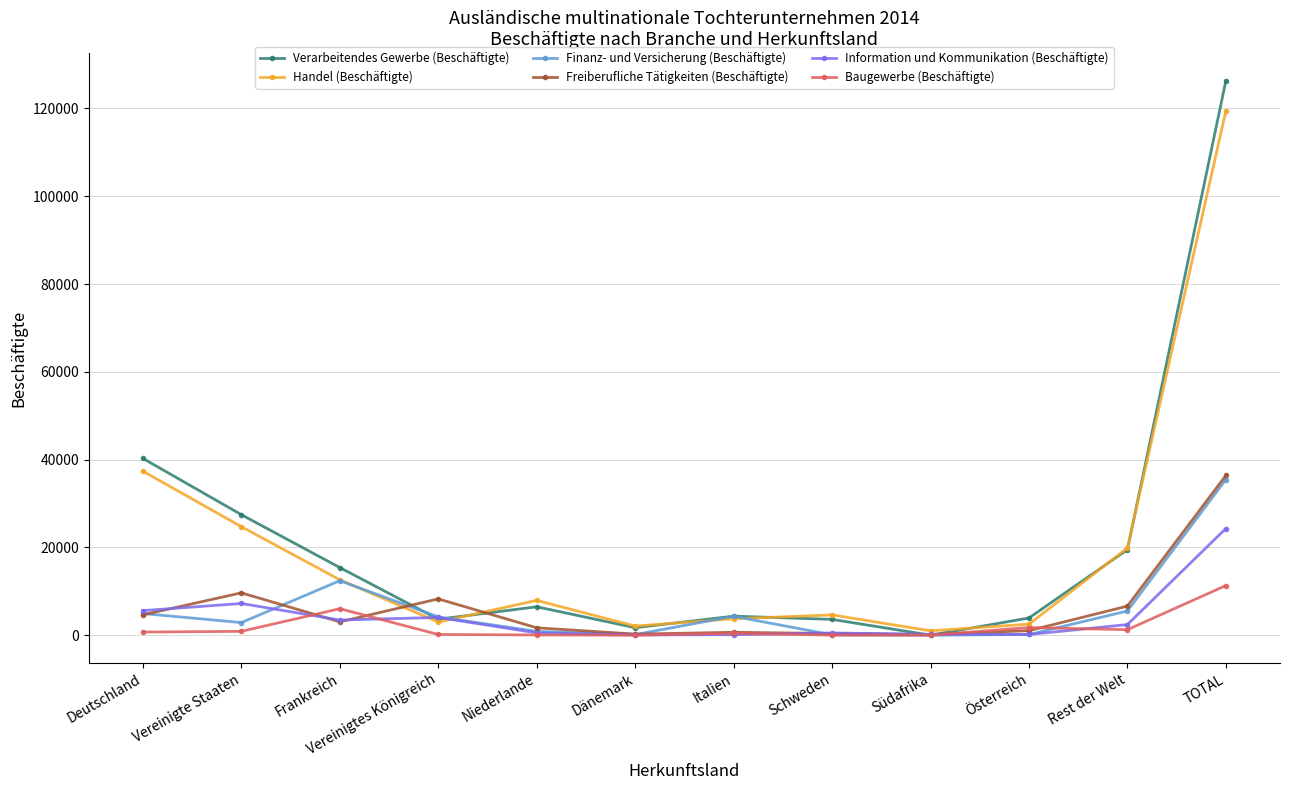

At which label is Handel (Beschäftigte) closest to 60208?

Deutschland